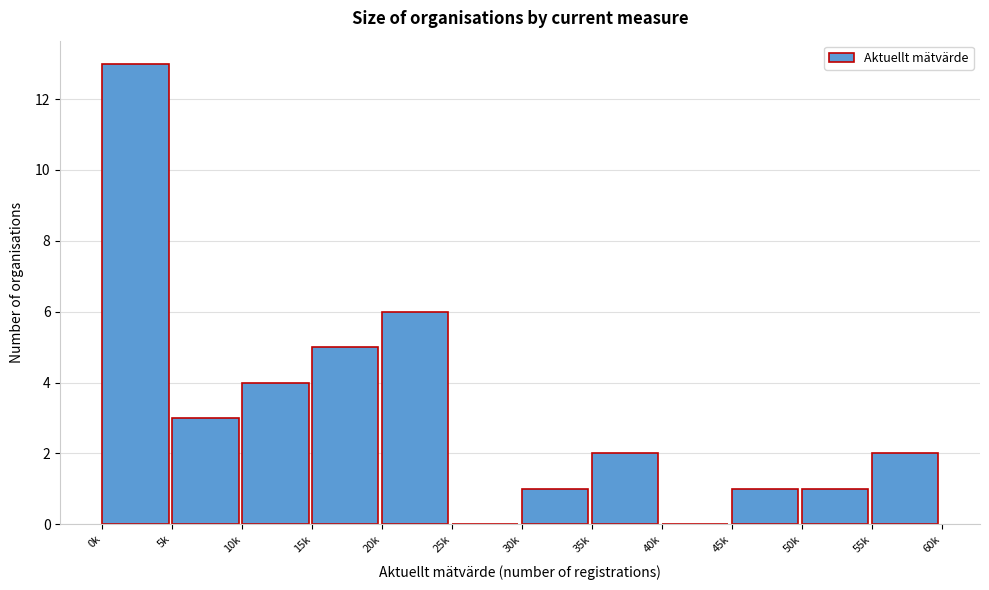

Reading right to left, what are all the values shown in this chart?

55k=2	50k=1	45k=1	40k=0	35k=2	30k=1	25k=0	20k=6	15k=5	10k=4	5k=3	0k=13